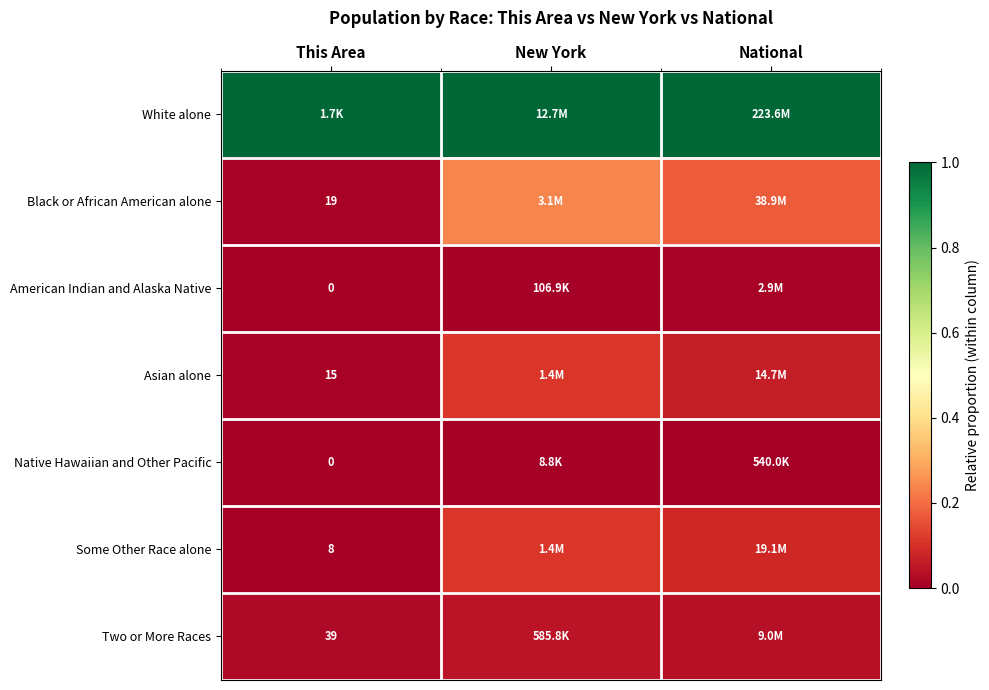

Is the value of Asian alone at This Area greater than the value of American Indian and Alaska Native at This Area?

Yes